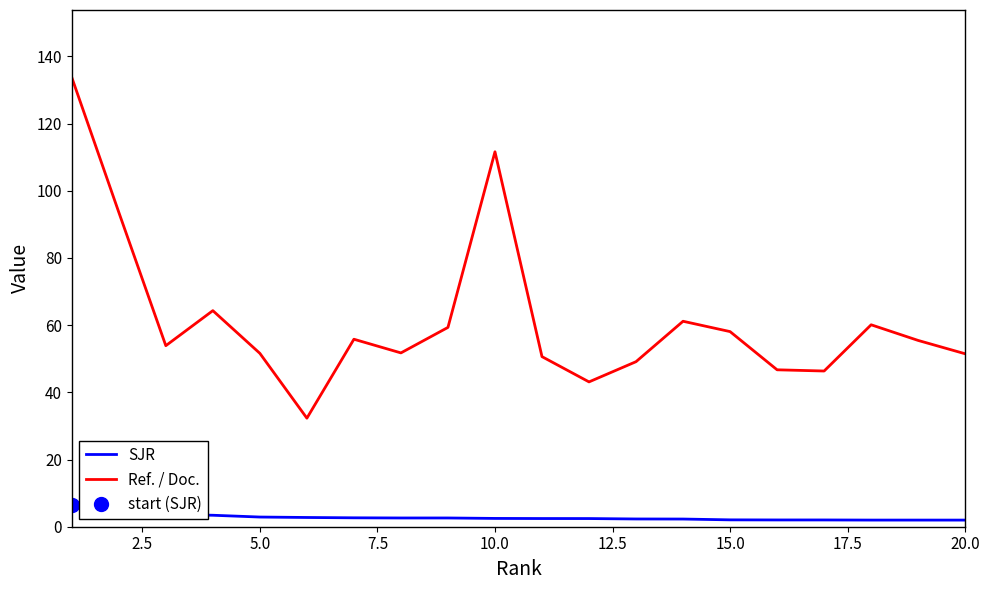

True or false: Ref. / Doc. and SJR cross at least once.

False